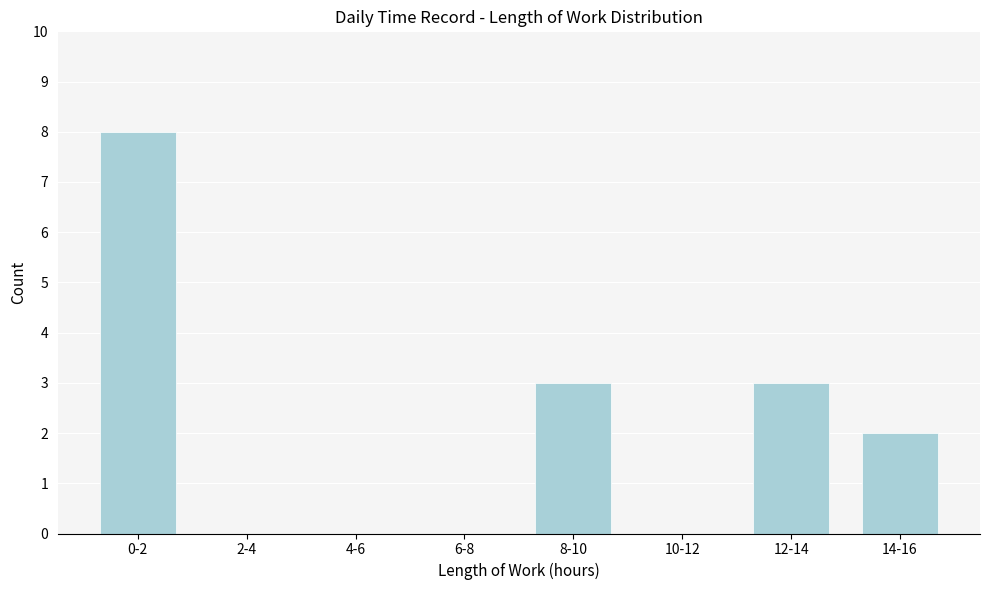

Reading left to right, extract all data points from this chart.

0-2=8	2-4=0	4-6=0	6-8=0	8-10=3	10-12=0	12-14=3	14-16=2